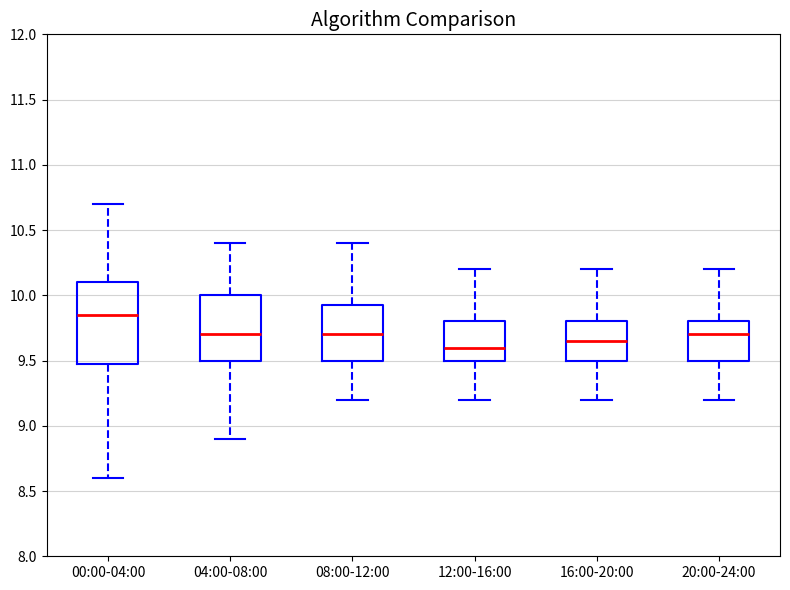

Reading left to right, transcribe this box plot: for each box, give where its median line is, the range the box spans, and where its two whiskers end, as read against the y-axis. The values are not printed on the chart, so give them approximately, as read against the axis.

00:00-04:00: median 9.85, box 9.50 to 10.10, whiskers 8.60 to 10.70
04:00-08:00: median 9.70, box 9.50 to 10.00, whiskers 8.90 to 10.40
08:00-12:00: median 9.70, box 9.50 to 9.95, whiskers 9.20 to 10.40
12:00-16:00: median 9.60, box 9.50 to 9.80, whiskers 9.20 to 10.20
16:00-20:00: median 9.65, box 9.50 to 9.80, whiskers 9.20 to 10.20
20:00-24:00: median 9.70, box 9.50 to 9.80, whiskers 9.20 to 10.20